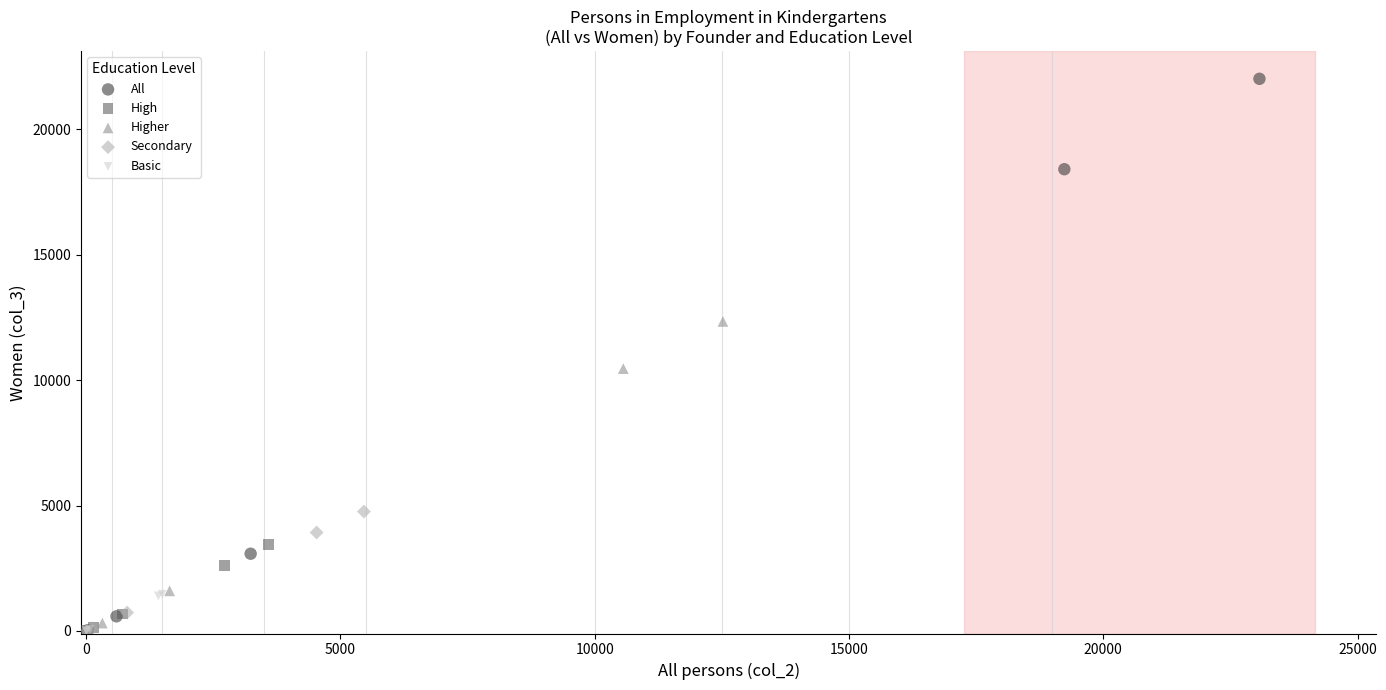

Which series has the widest spread of Y values?

All